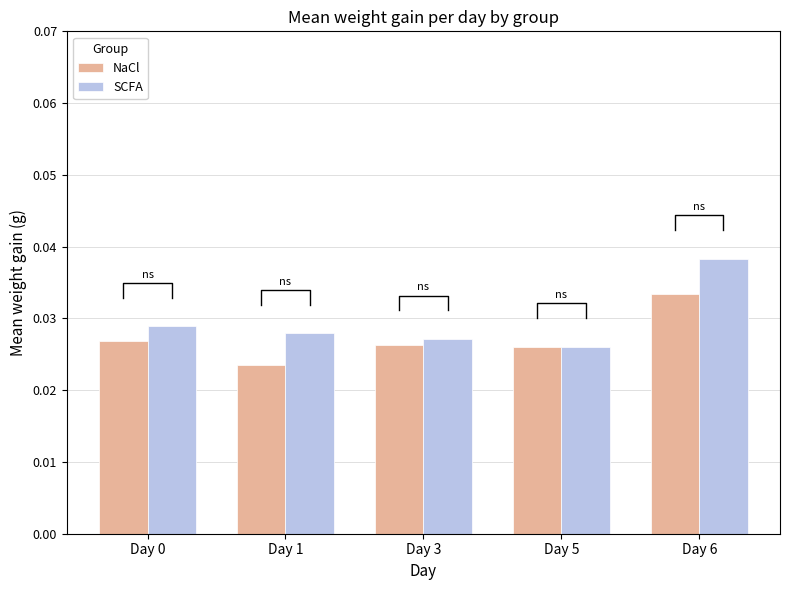

Which has a higher value, Day 1 or Day 6?

Day 6